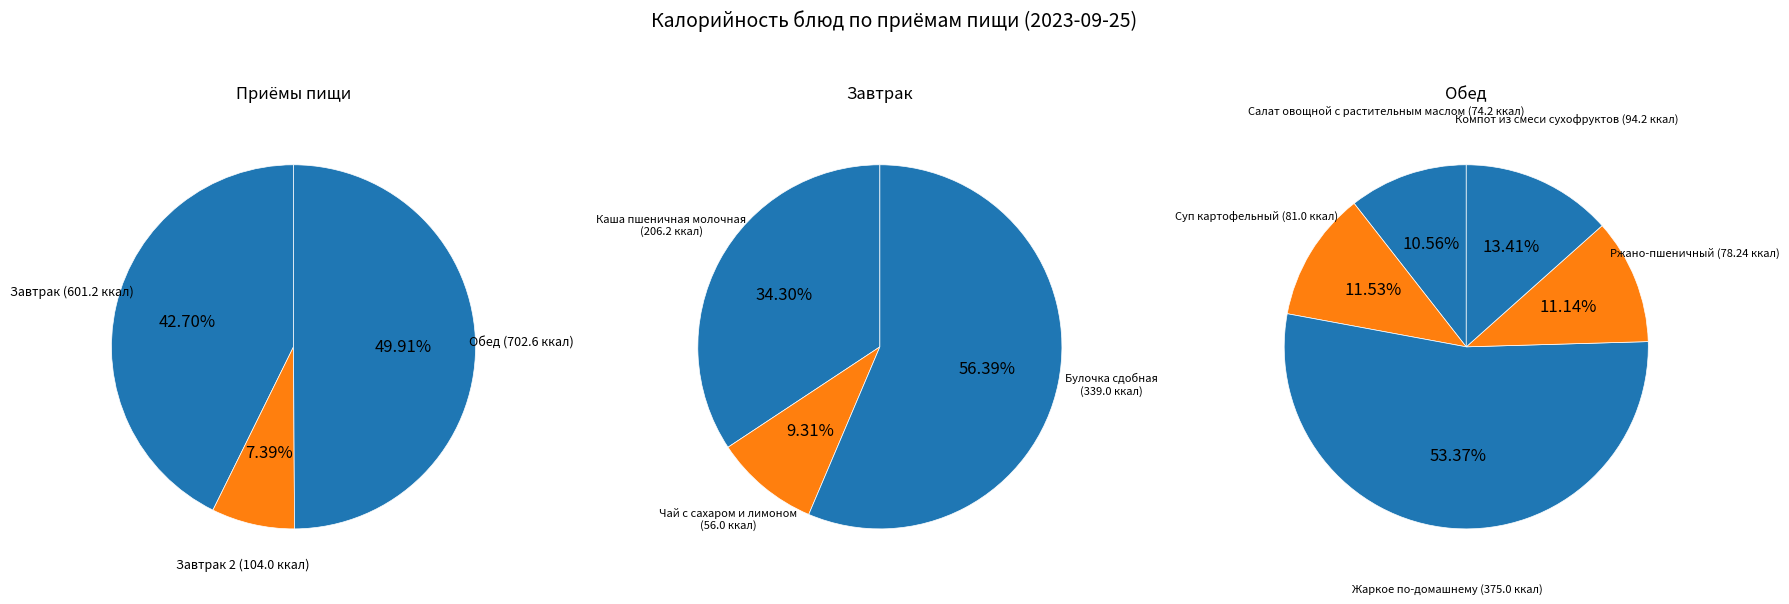

Which category has the smallest portion of the pie?

Чай с сахаром и лимоном